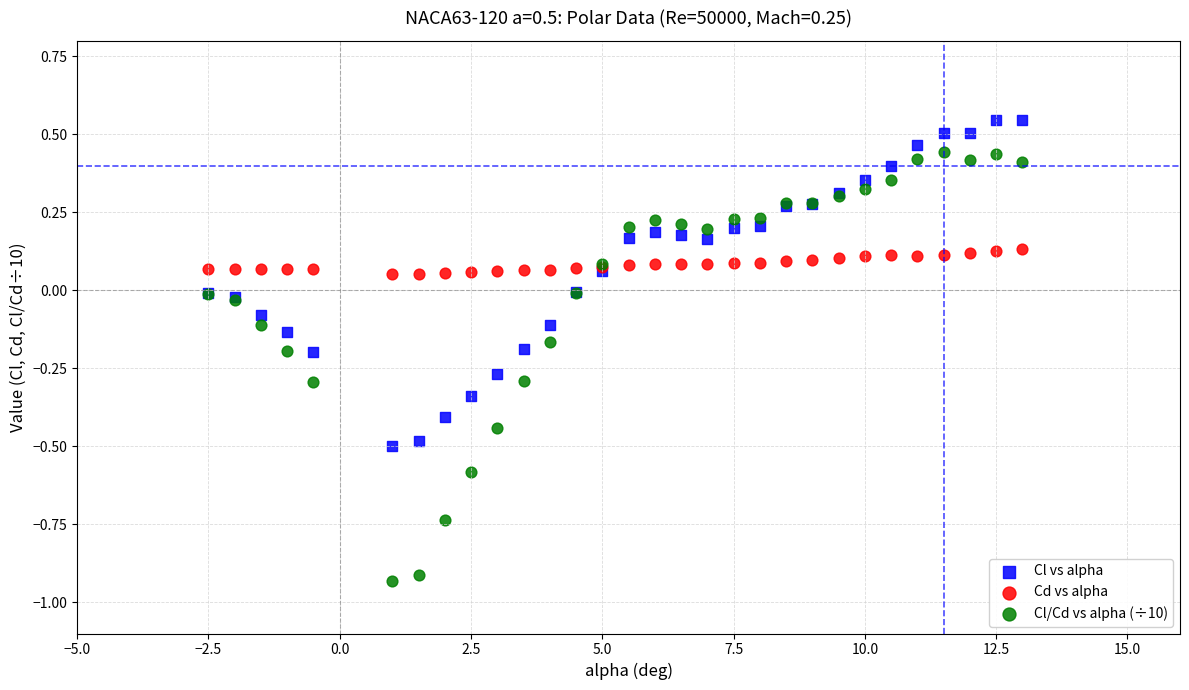

Which series contains the highest Y value?

Cl vs alpha